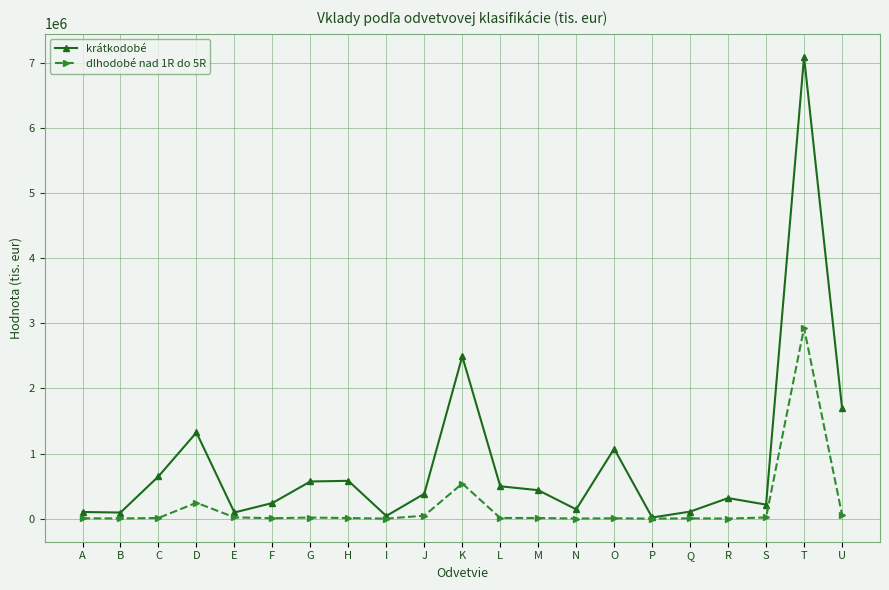

True or false: krátkodobé has more than 0 interior local peaks.

True